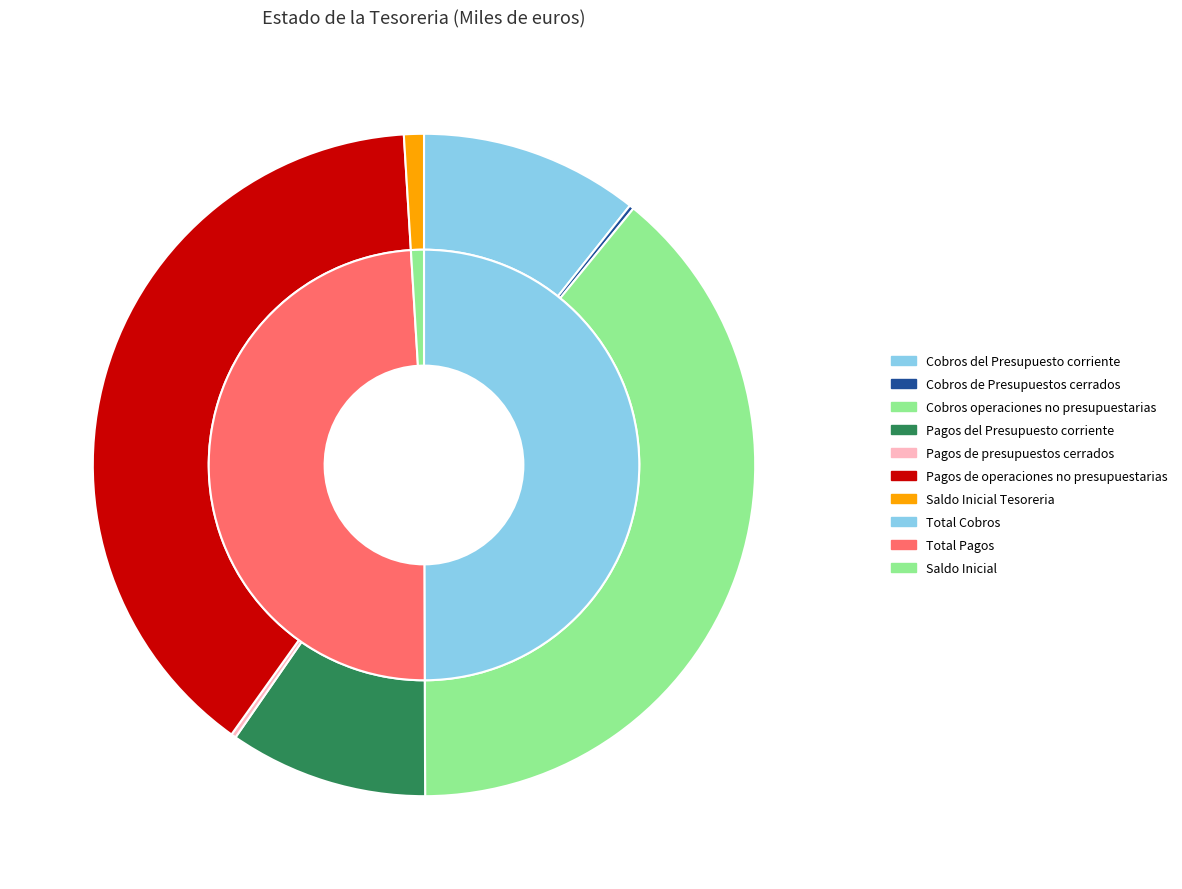

Is Saldo Inicial Tesoreria the majority of the pie?

No